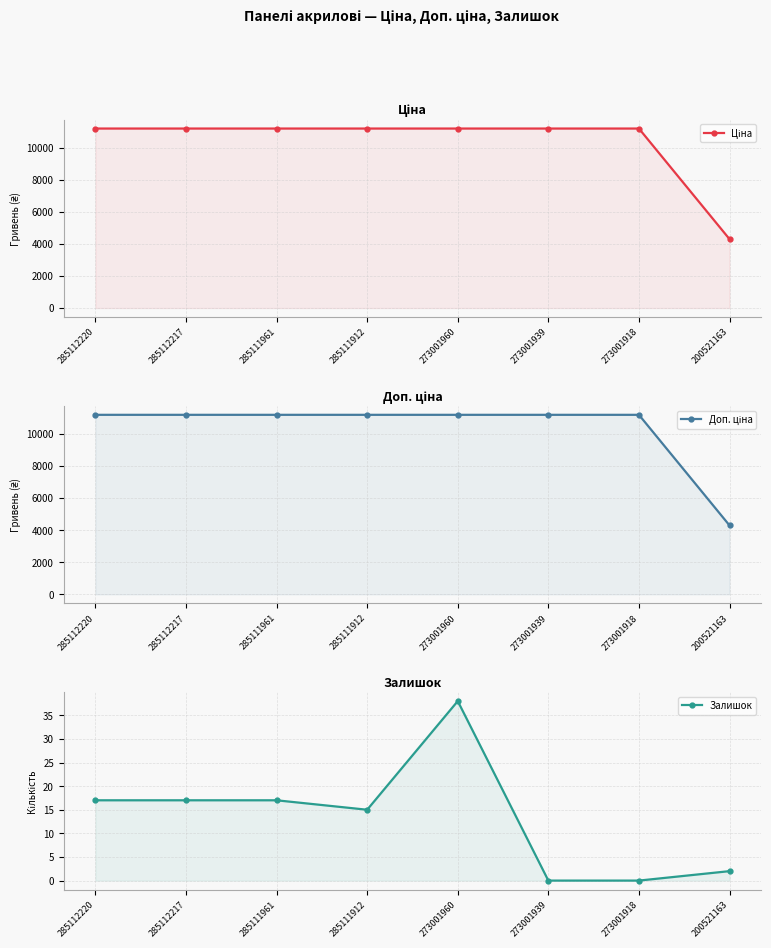

Is it true that Залишок equals 15.0 at 285111912?

True